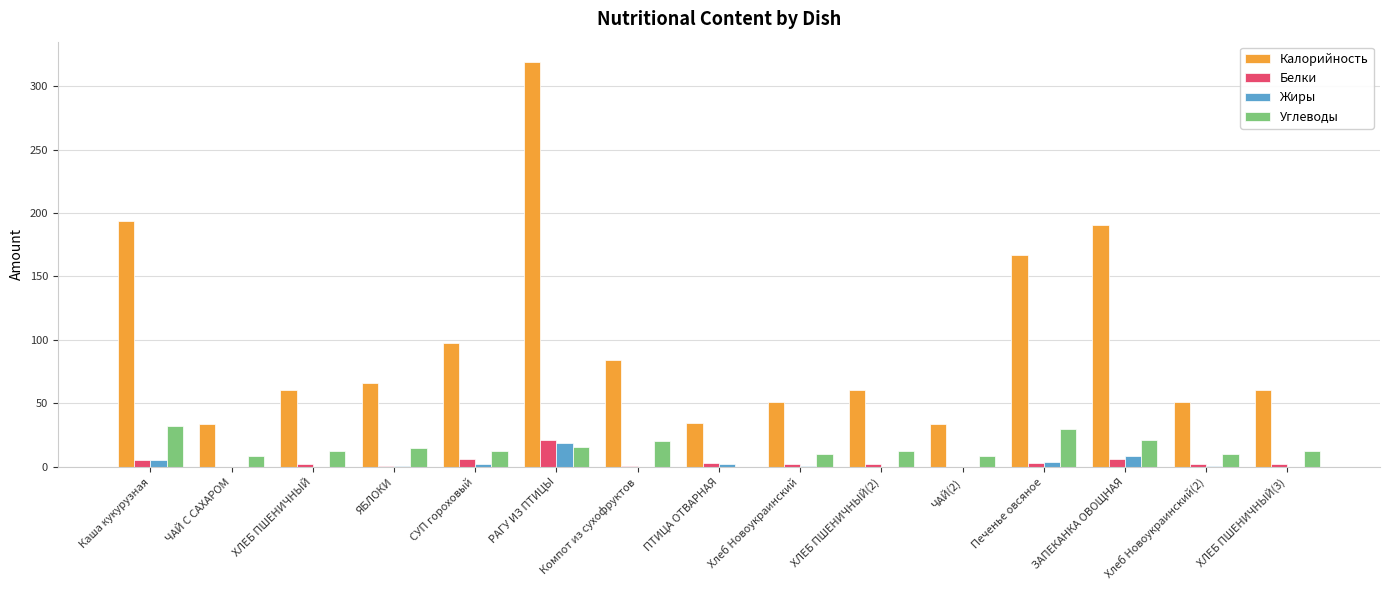

Where is Калорийность nearest to the value 176?

Печенье овсяное